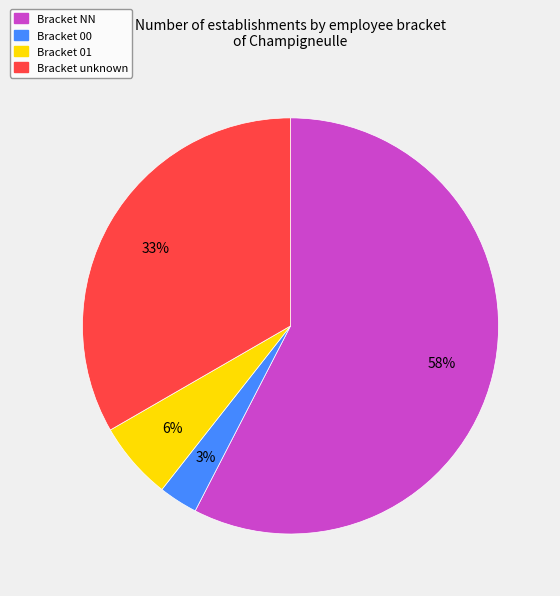

Does any single category account for the majority?

Yes